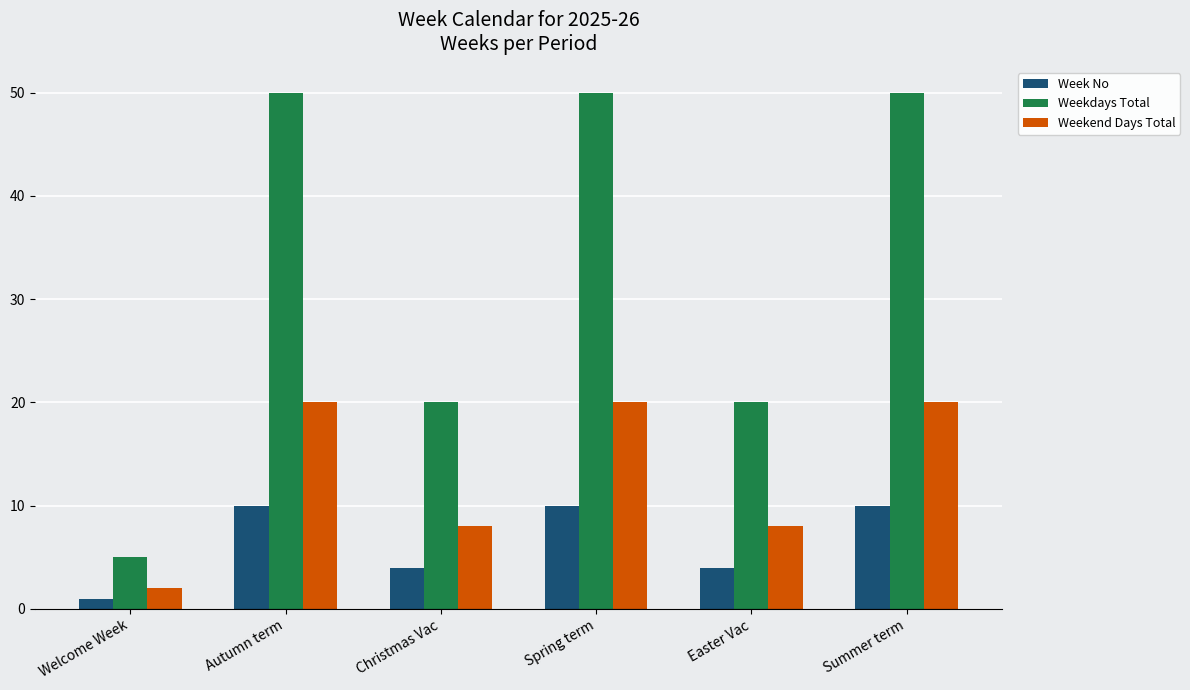

The value of Weekdays Total at Spring term is 50. True or false?

True